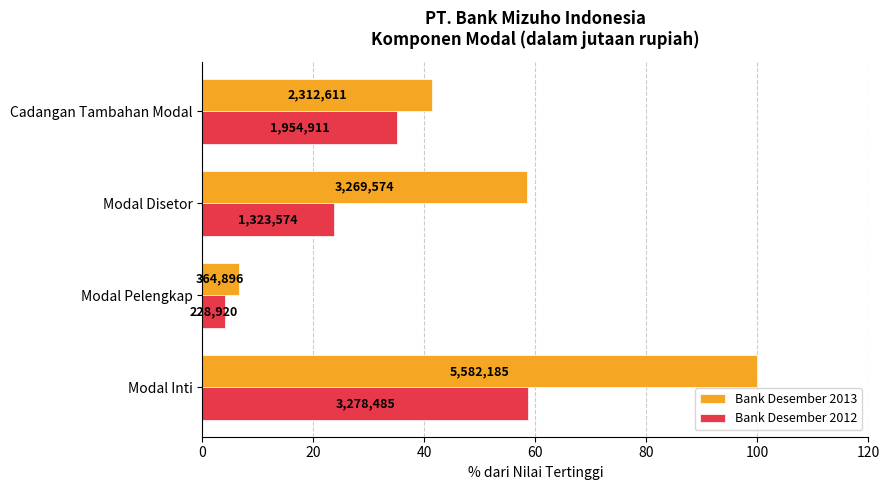

What is the average value of the Bank Desember 2012 series?

30.4